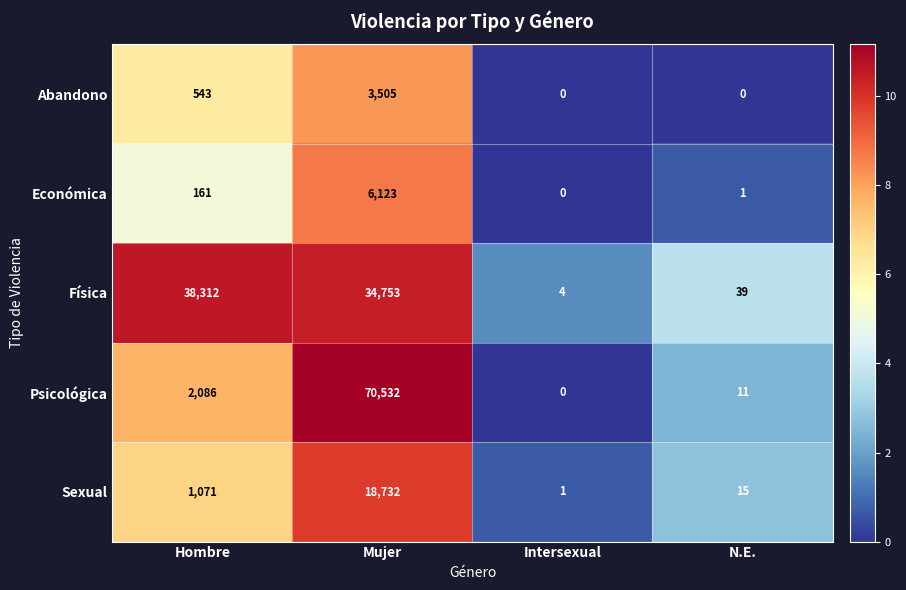

Which series has the largest total across all categories?

Física